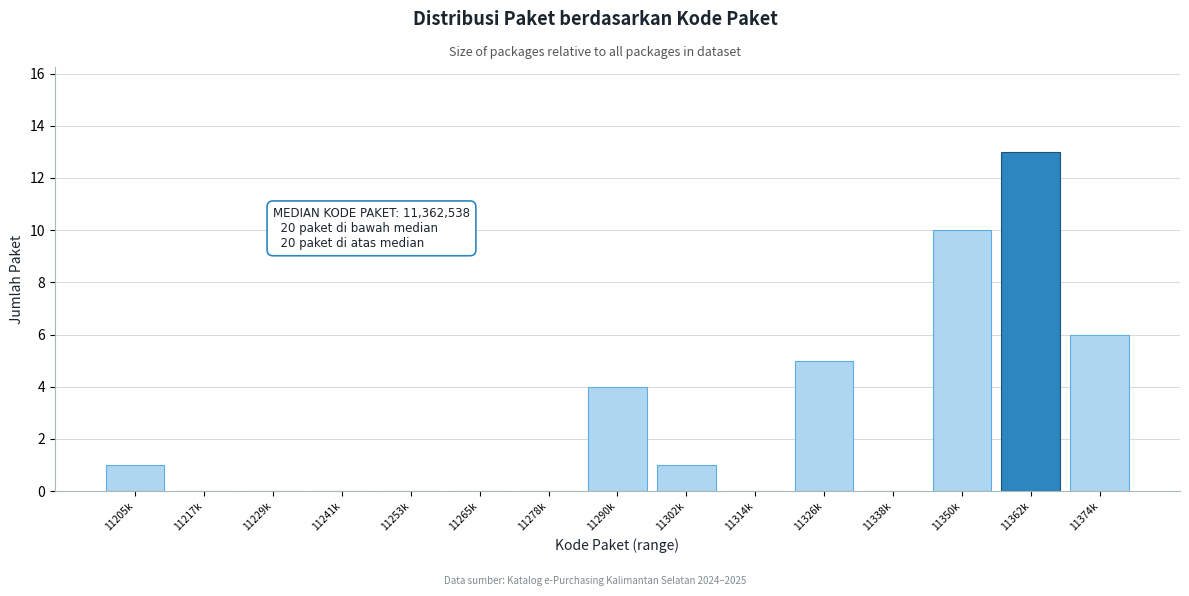

Reading left to right, list all the values displayed in this chart.

11205k=1	11217k=0	11229k=0	11241k=0	11253k=0	11265k=0	11278k=0	11290k=4	11302k=1	11314k=0	11326k=5	11338k=0	11350k=10	11362k=13	11374k=6